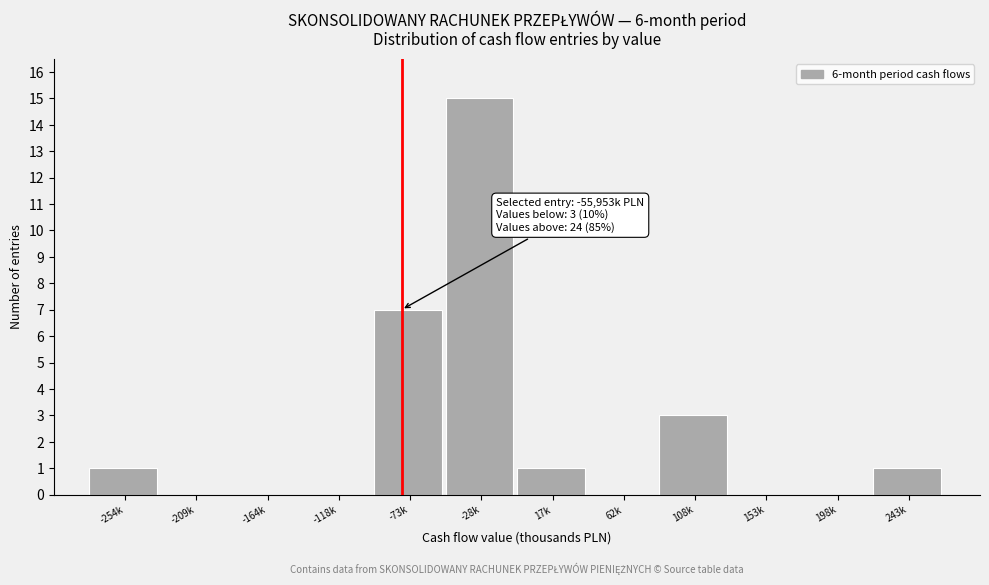

Reading left to right, transcribe all the data shown in this chart.

-254k=1	-209k=0	-164k=0	-118k=0	-73k=7	-28k=15	17k=1	62k=0	108k=3	153k=0	198k=0	243k=1